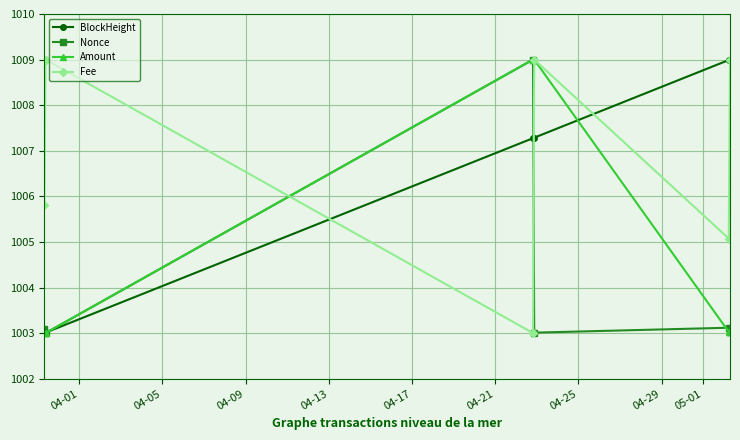

How many times do Fee and Nonce cross each other?

2